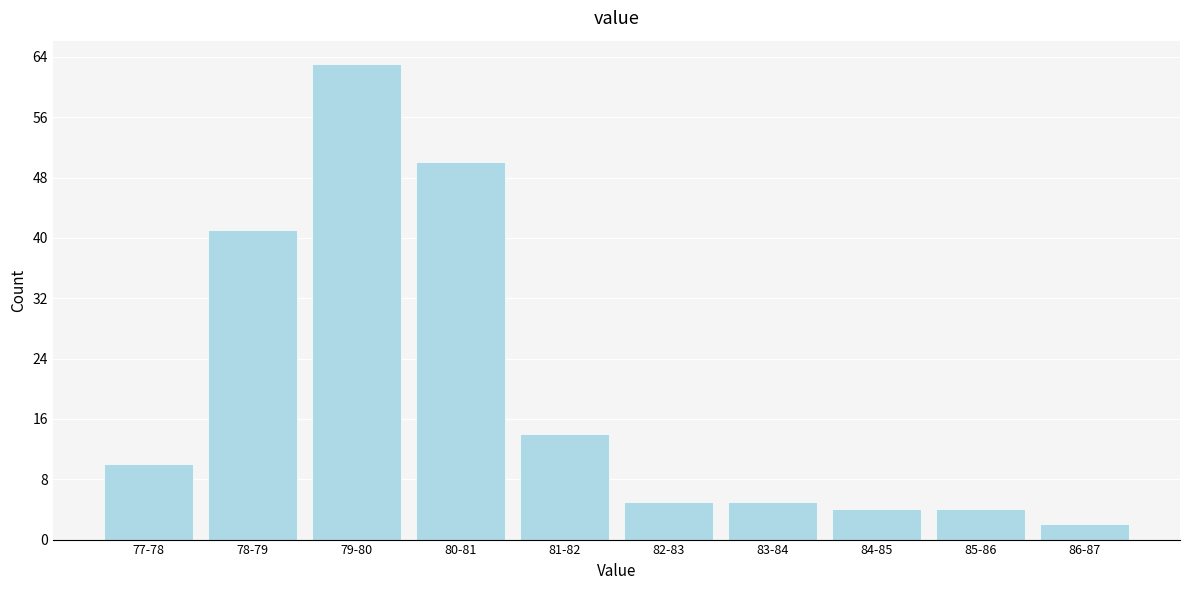

Reading left to right, transcribe all the data shown in this chart.

10	41	63	50	14	5	5	4	4	2